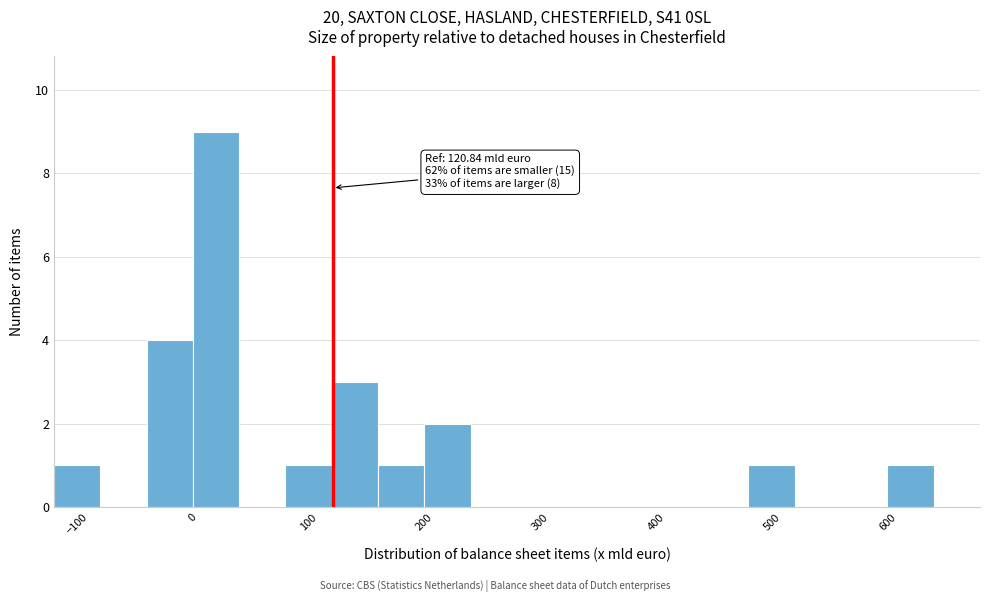

Over which range of the x-axis is the bar tallest?

0 to 40